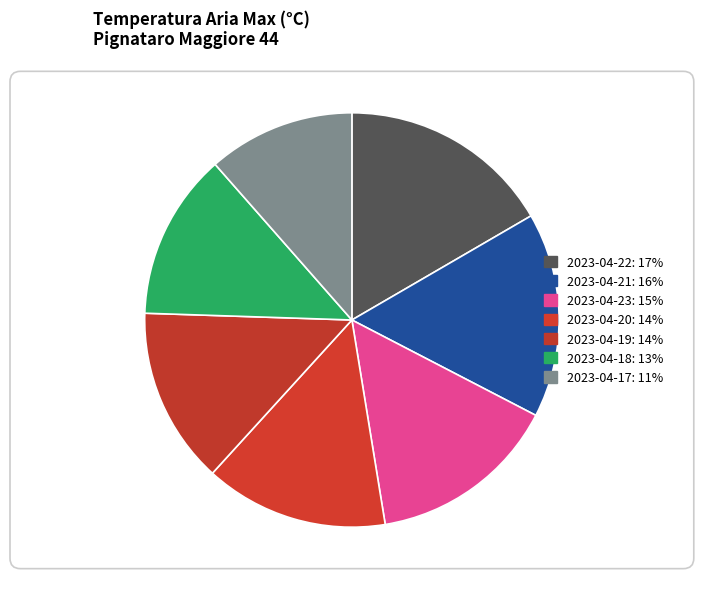

To the nearest percent, what is the average slice percentage?

14%